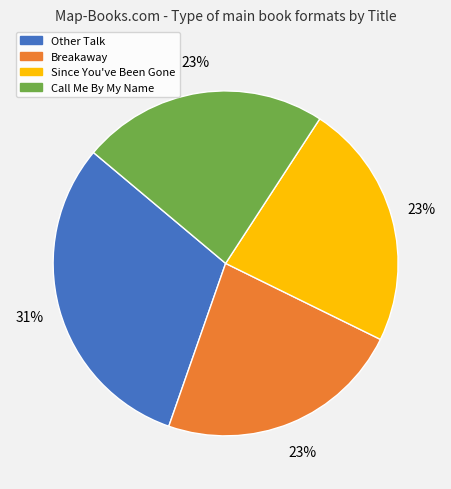

How many slices are in this pie chart?

4